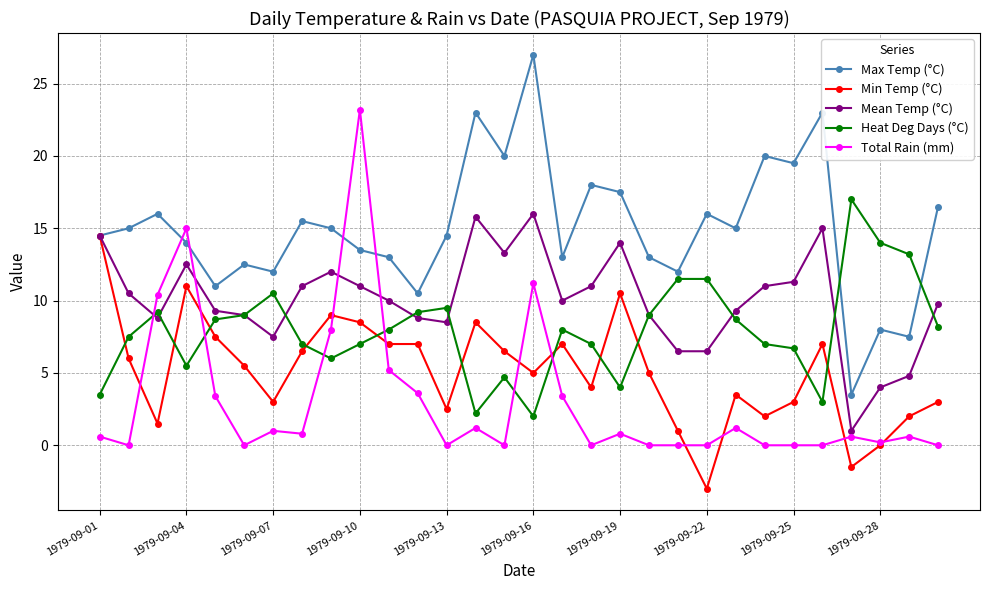

After their last crossing, which series has the higher values: Max Temp (°C) or Total Rain (mm)?

Max Temp (°C)